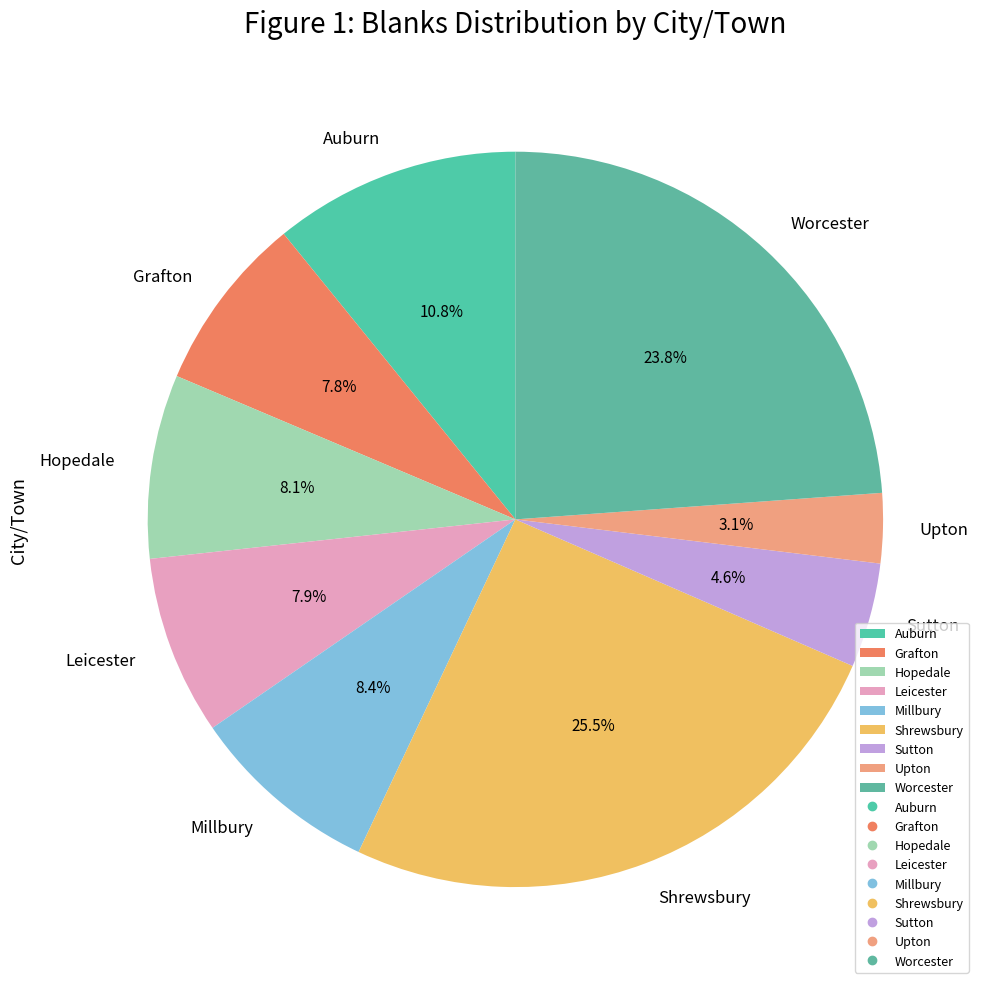

Combined, do Hopedale and Millbury account for over 50%?

No